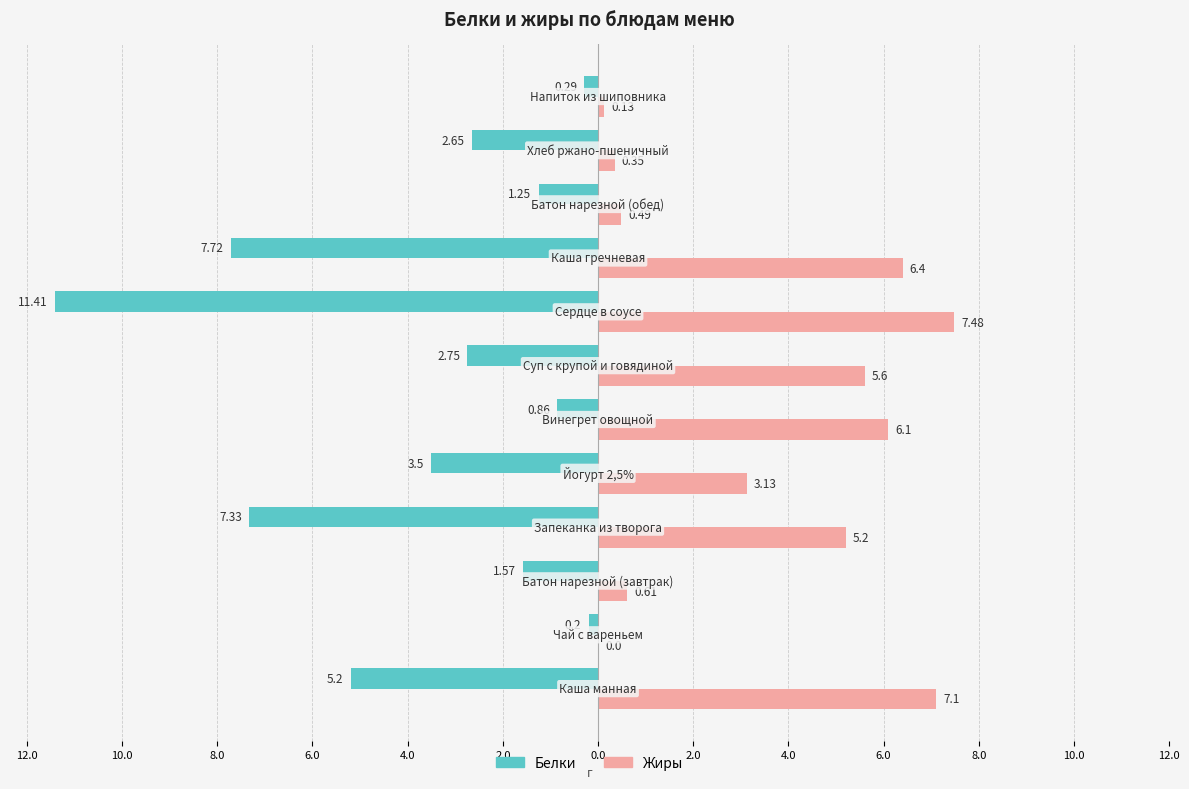

What is the difference between the maximum and minimum values in the Жиры series?

7.5